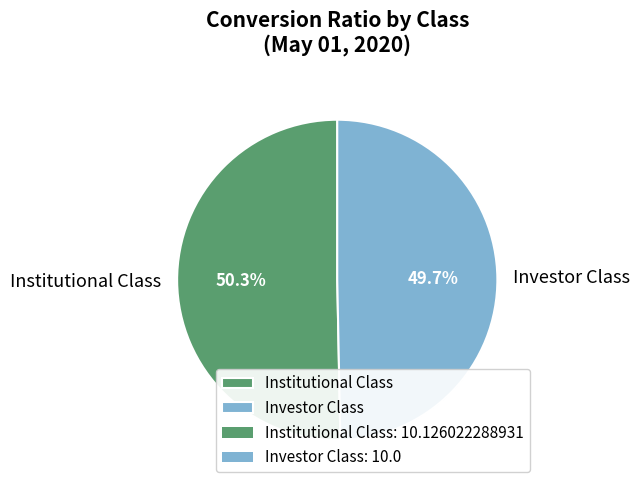

Count the number of slices in the pie.

2